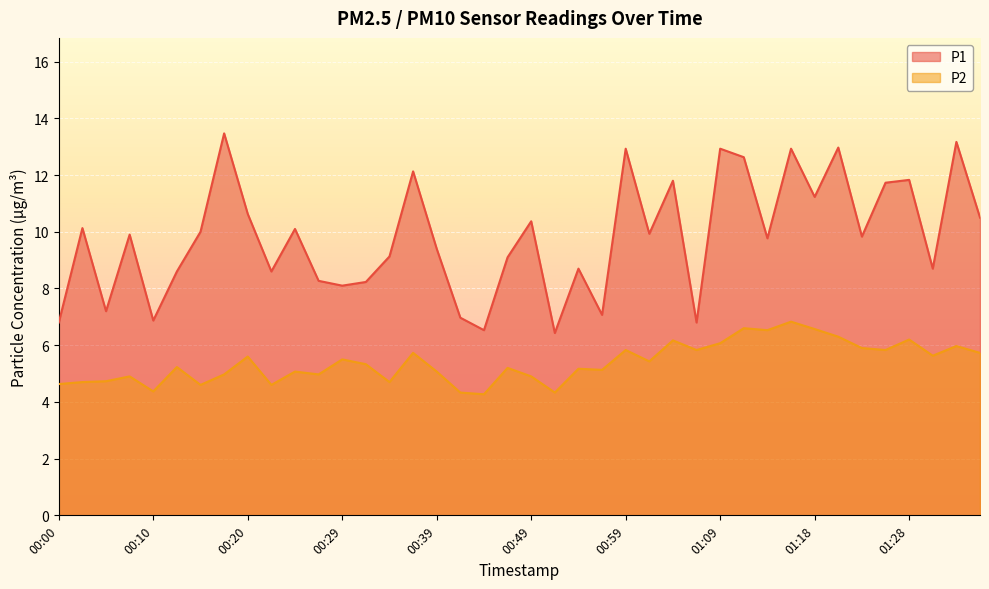

What is the approximate value of P2 at 00:59?

5.8